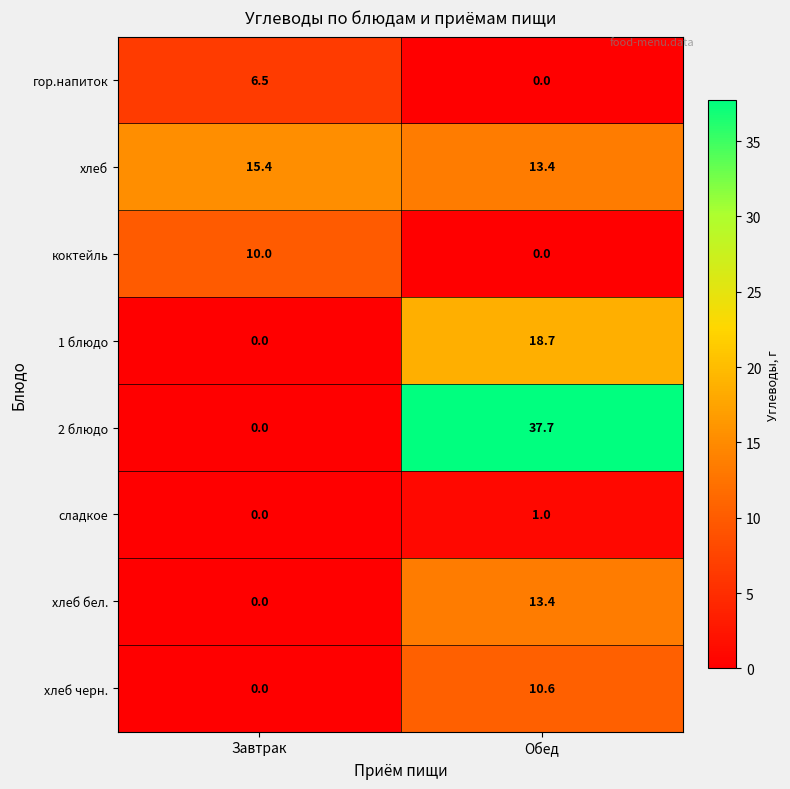

What is the difference between the коктейль values at Завтрак and Обед?

10.0